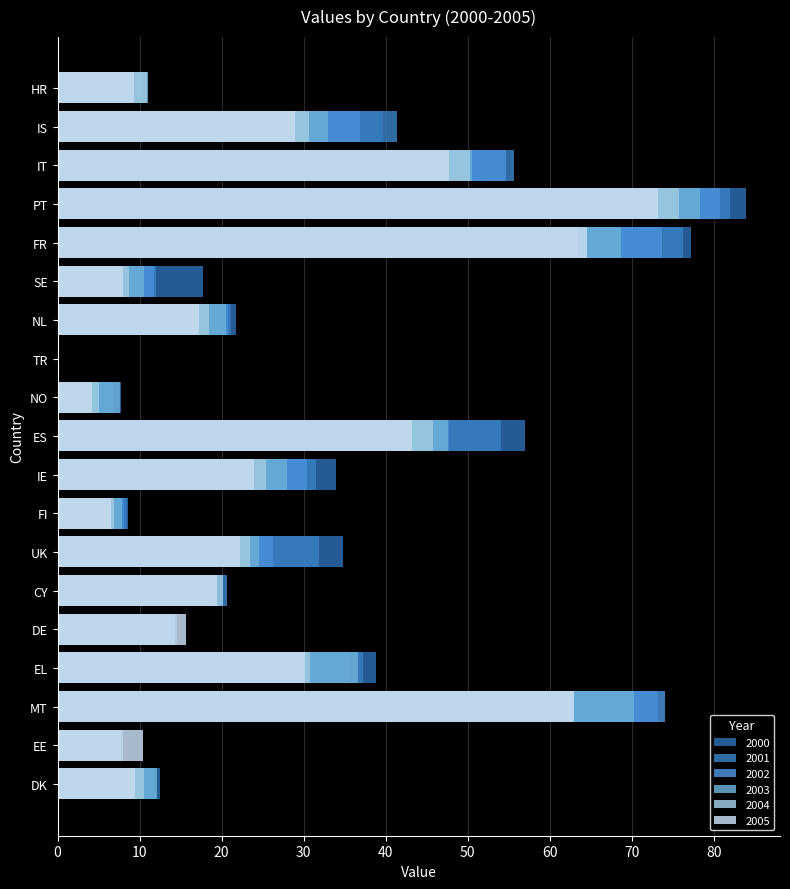

What is the average value of the 2003 series?

28.8